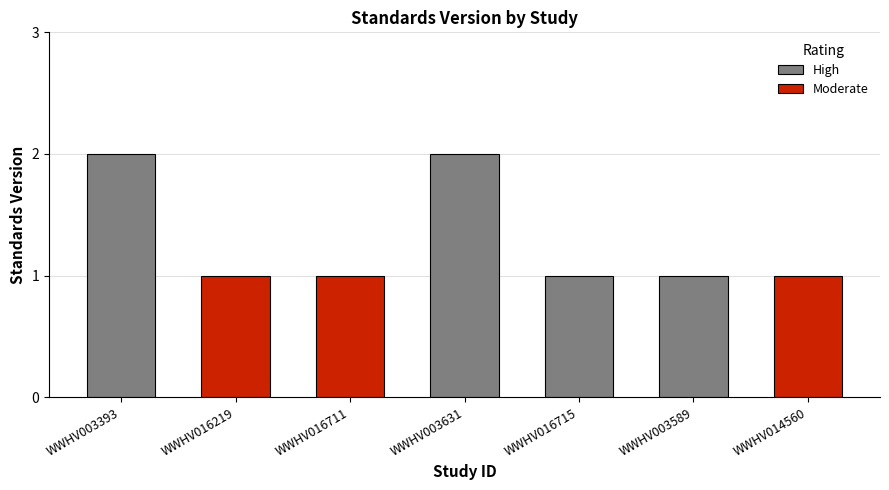

Which has a higher value, WWHV003393 or WWHV003631?

WWHV003393